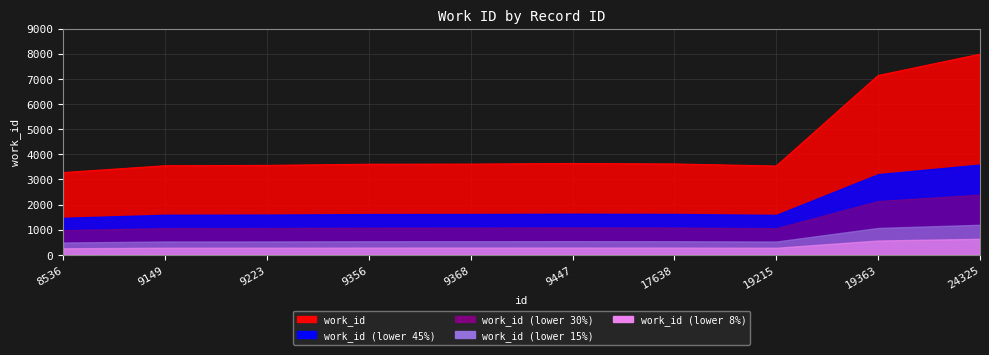

Which label corresponds to the smallest value in the chart?

8536